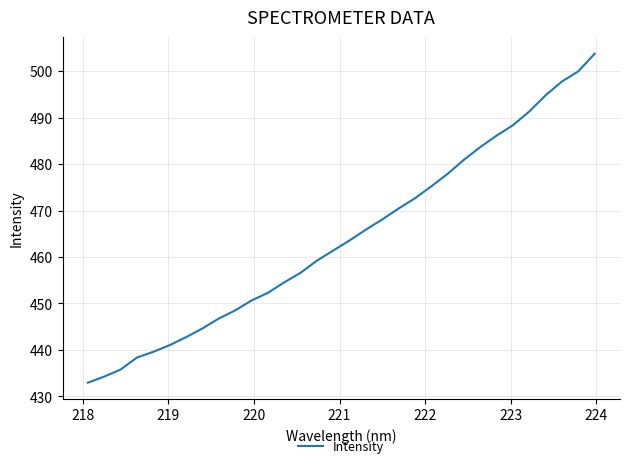

Does the chart display data point markers on the line(s)?

No